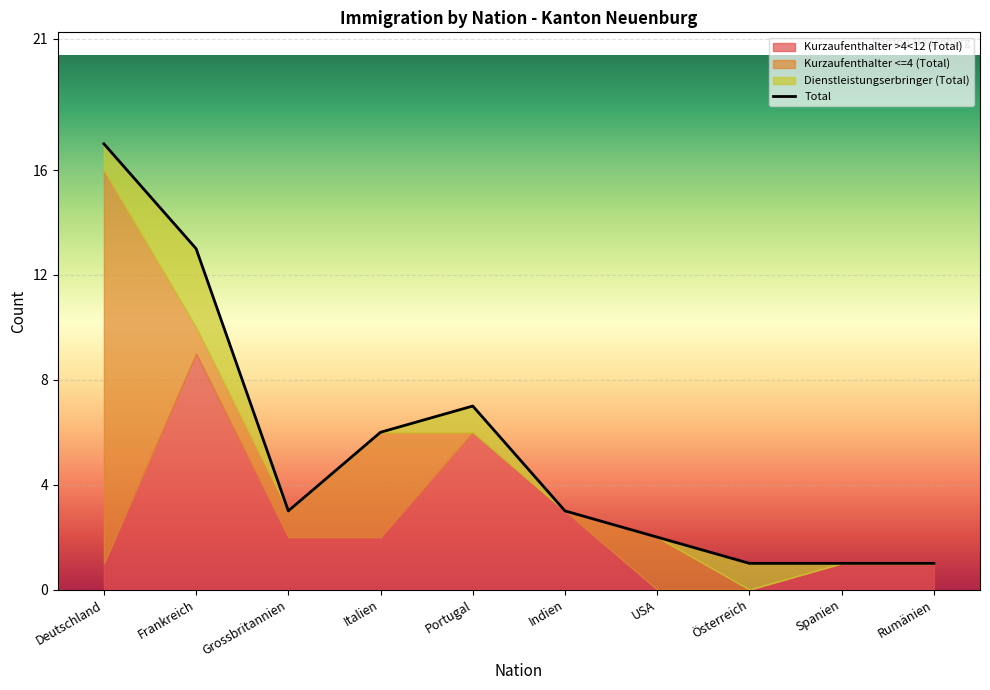

Where is the first local maximum for Kurzaufenthalter <=4 (Total)?

Italien